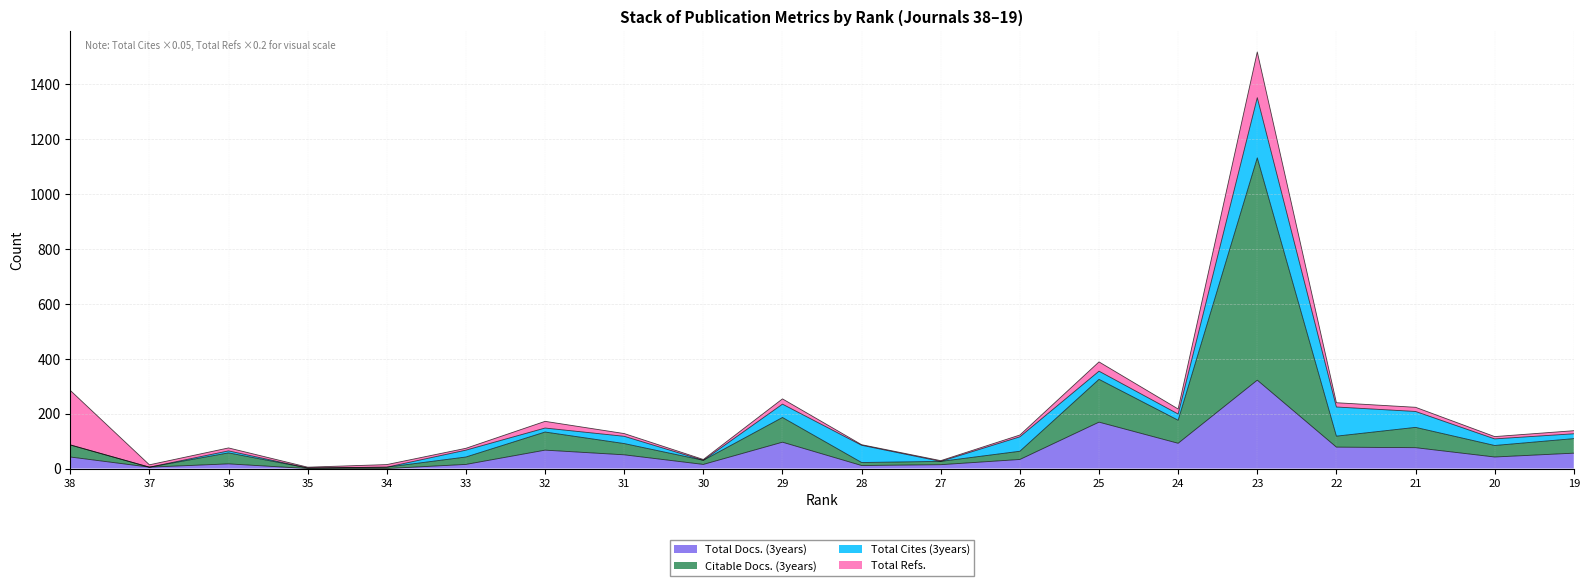

What is the average value of the Total Docs. (3years) series?

60.0